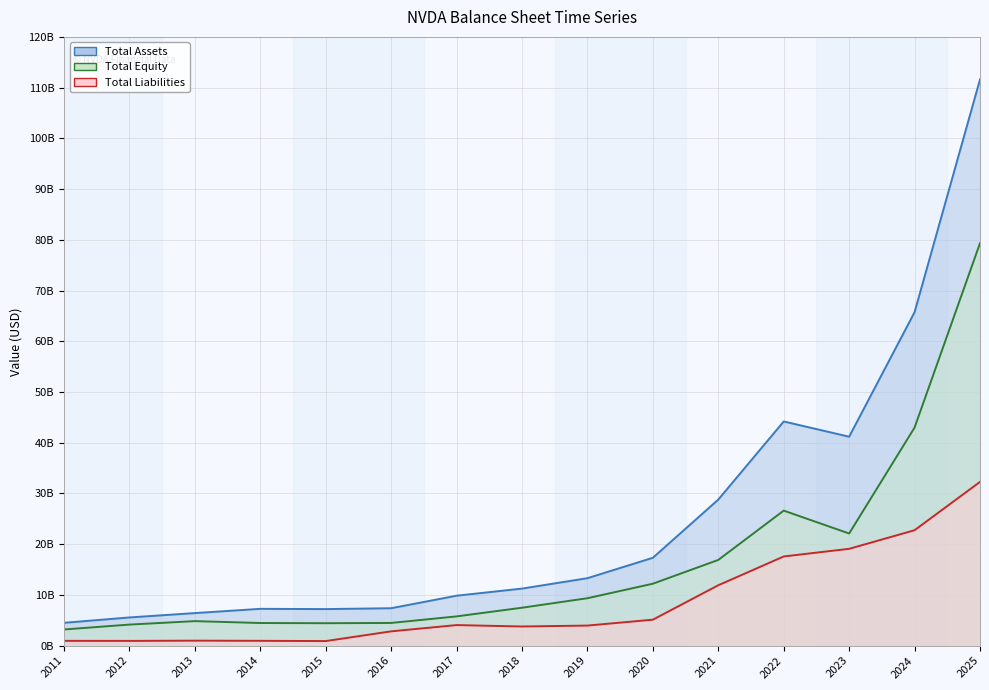

In total equity (line), how many points are lower than both neighbors (excluding endpoints)?

2